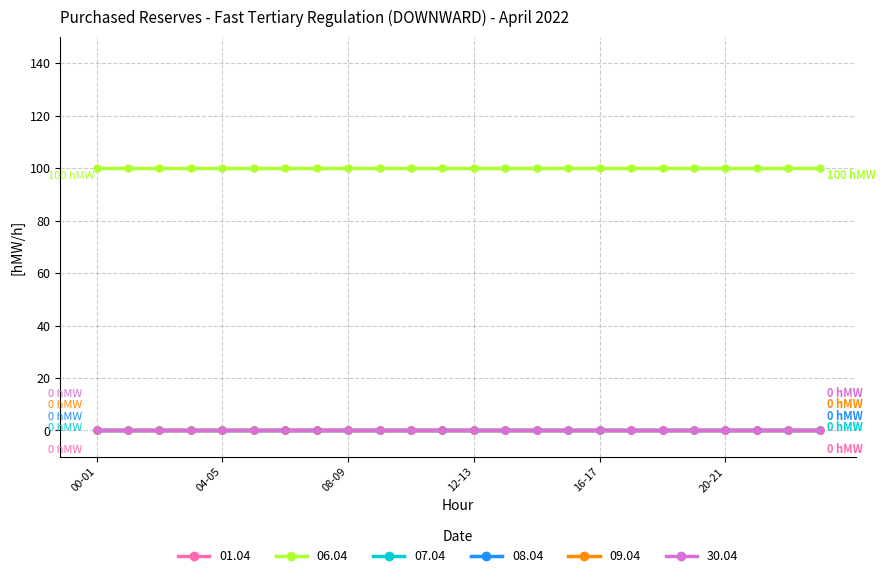

Does the chart have visible grid lines?

Yes